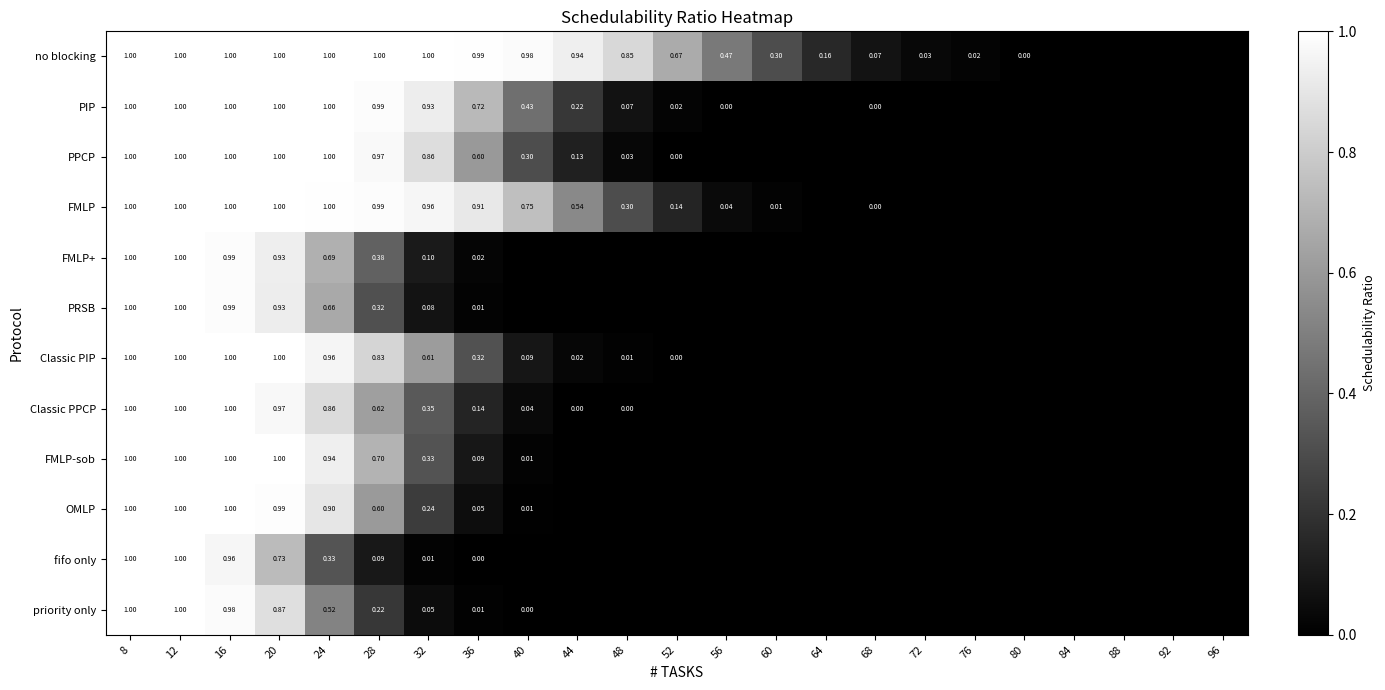

The value of no blocking at 28 is 1.8. True or false?

False